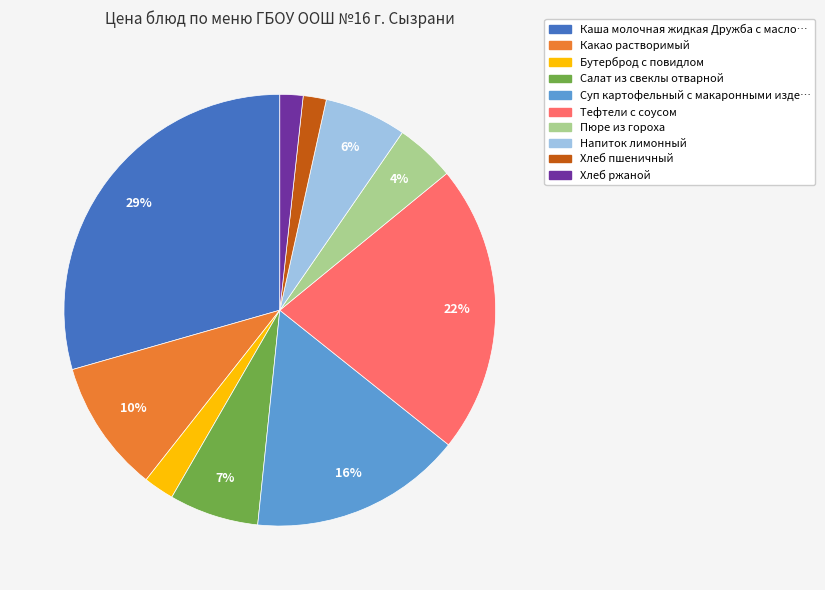

To the nearest percent, what is the average slice percentage?

10%